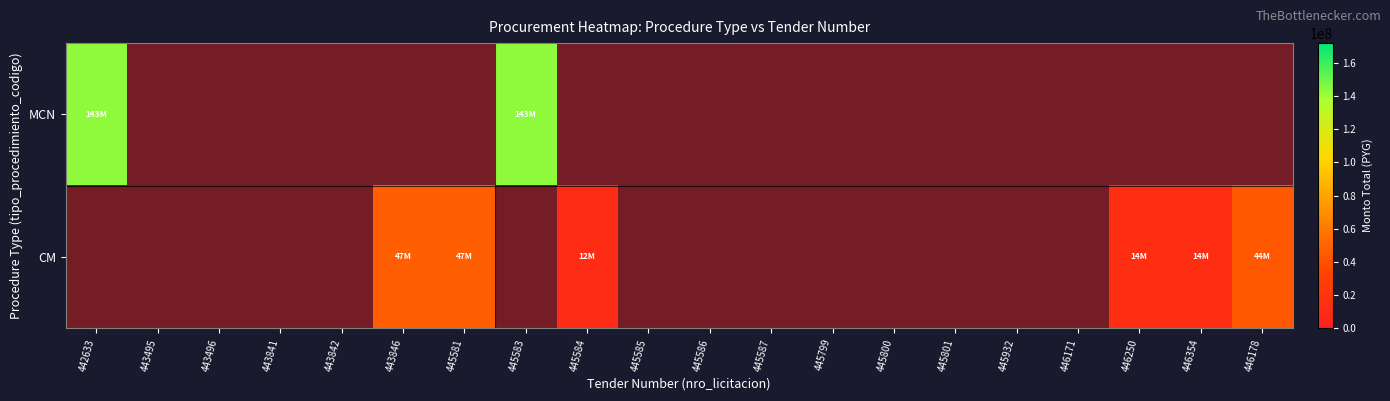

Count the number of data series in this chart.

2